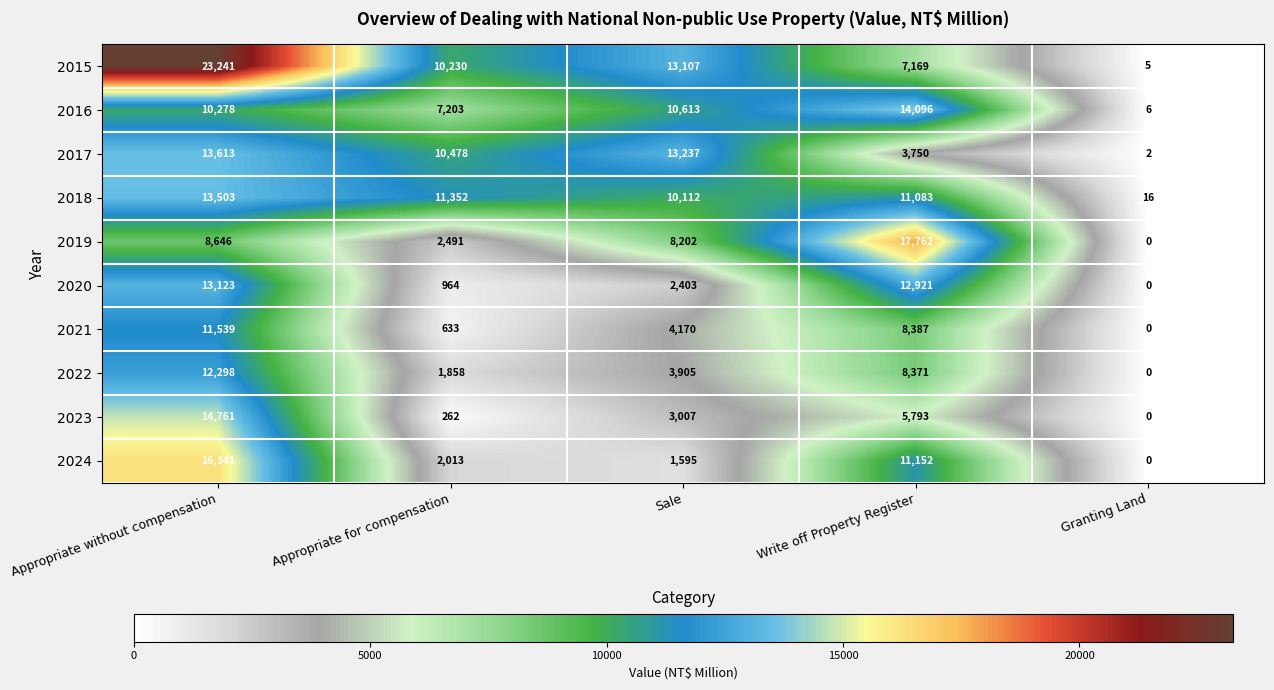

What is the maximum value shown in the chart?

23241